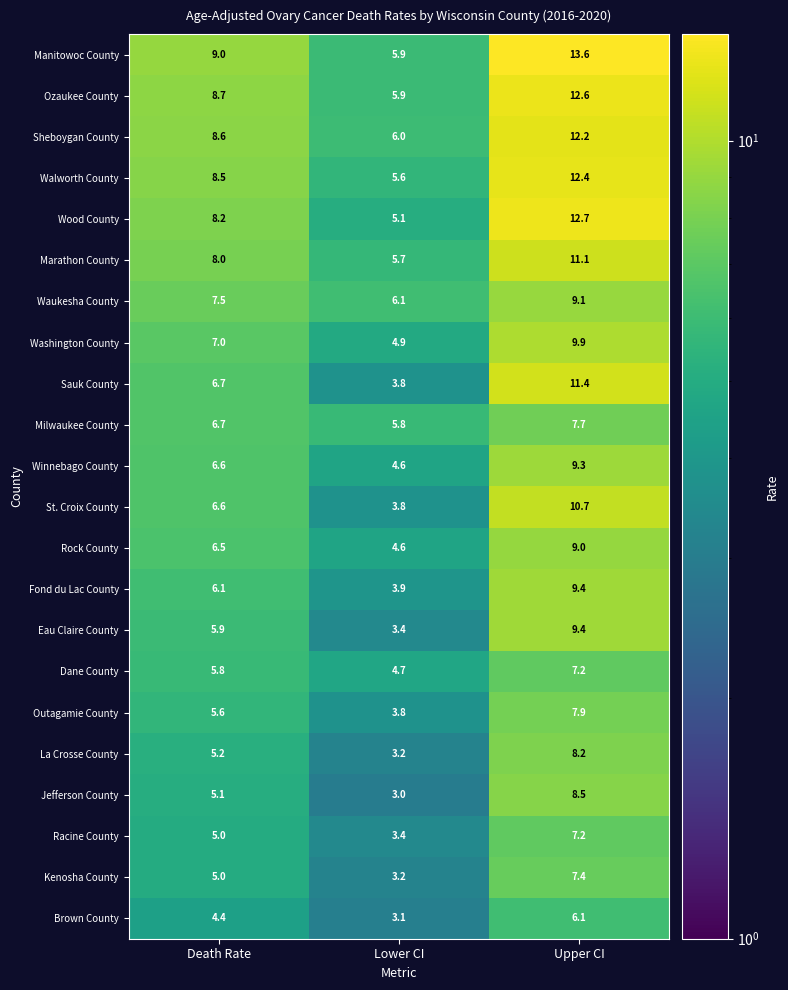

Rank the categories by St. Croix County value from lowest to highest.

Lower CI, Death Rate, Upper CI